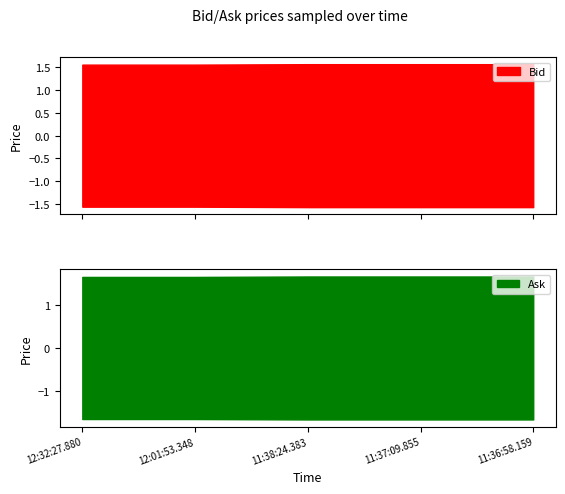

Is it true that Ask equals 3.0 at 11:37:09.855?

False